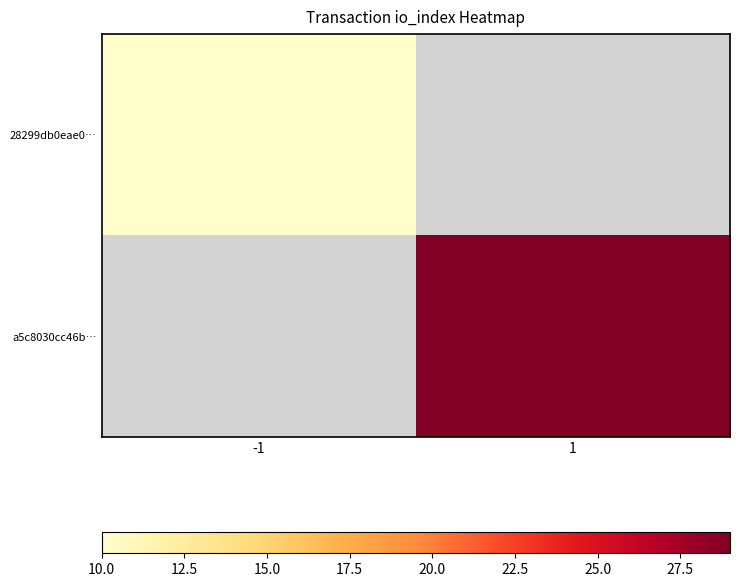

At how many categories does at least one series exceed 28?

1